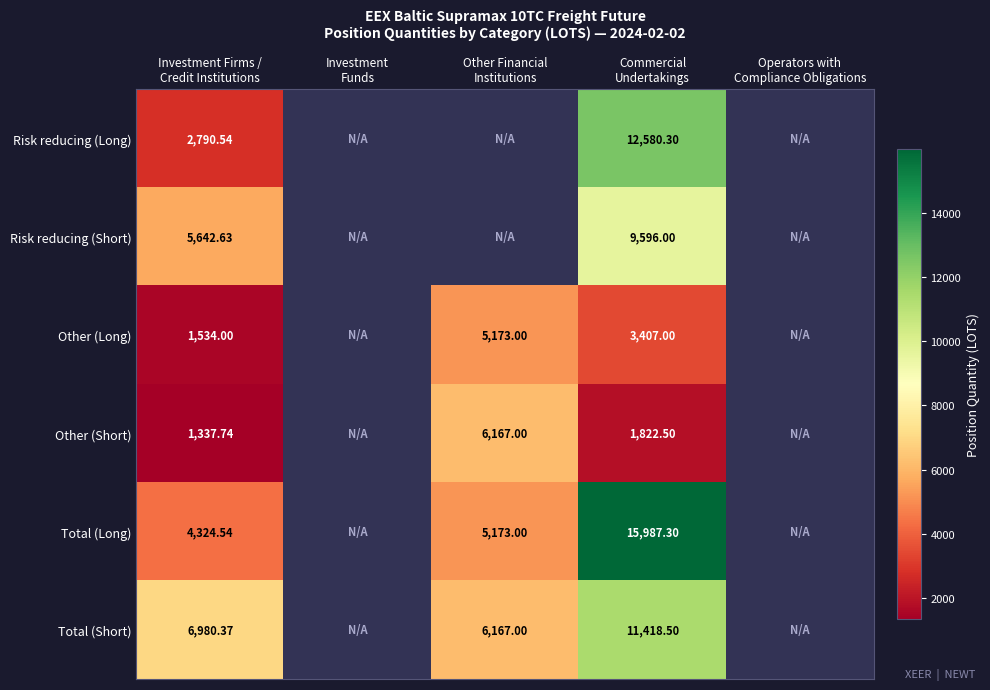

At which category is the sum across all series the highest?

Commercial
Undertakings